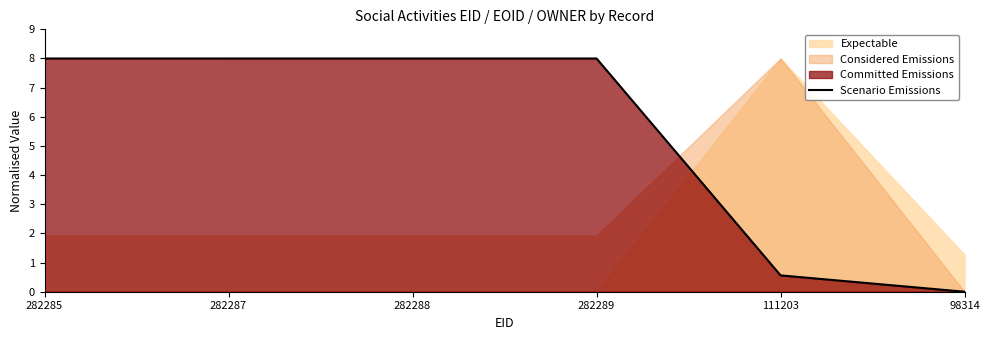

Which label corresponds to the largest value in the chart?

282289